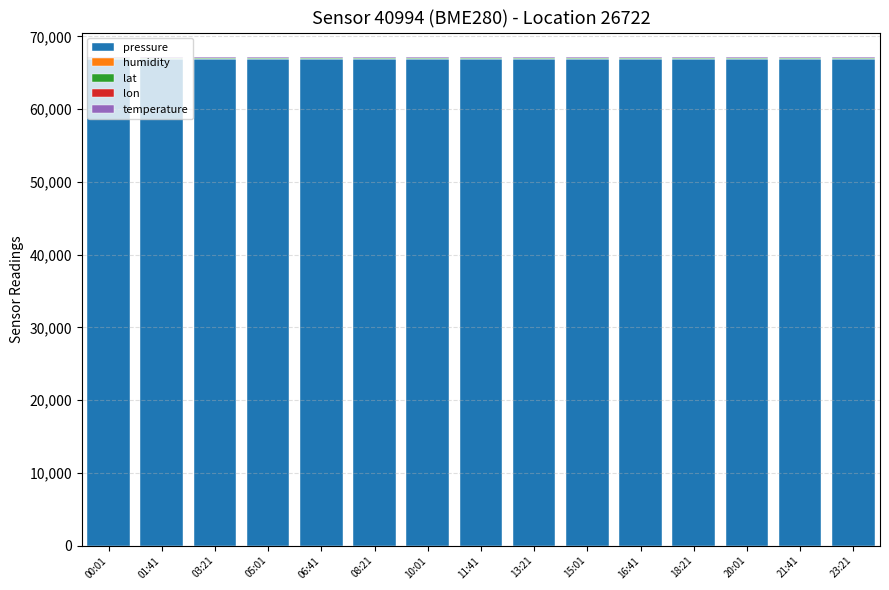

The humidity series shows 174.7 at 10:01. True or false?

False